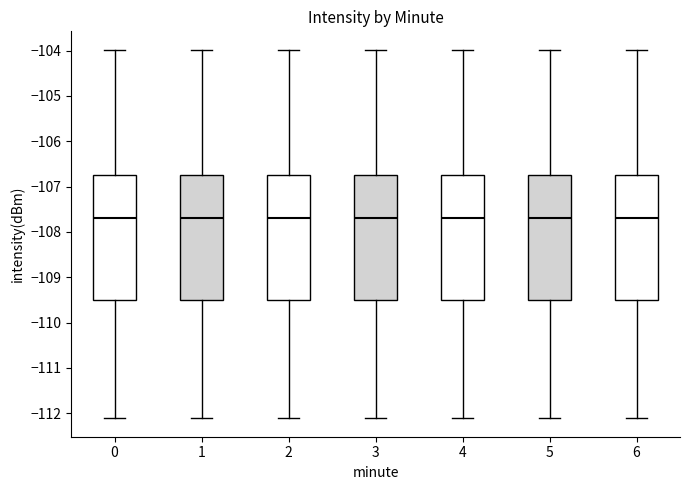

Reading left to right, transcribe this box plot: for each box, give where its median line is, the range the box spans, and where its two whiskers end, as read against the y-axis. The values are not printed on the chart, so give them approximately, as read against the axis.

0: median -107.7, box -109.5 to -106.7, whiskers -112.1 to -104.0
1: median -107.7, box -109.5 to -106.7, whiskers -112.1 to -104.0
2: median -107.7, box -109.5 to -106.7, whiskers -112.1 to -104.0
3: median -107.7, box -109.5 to -106.7, whiskers -112.1 to -104.0
4: median -107.7, box -109.5 to -106.7, whiskers -112.1 to -104.0
5: median -107.7, box -109.5 to -106.7, whiskers -112.1 to -104.0
6: median -107.7, box -109.5 to -106.7, whiskers -112.1 to -104.0